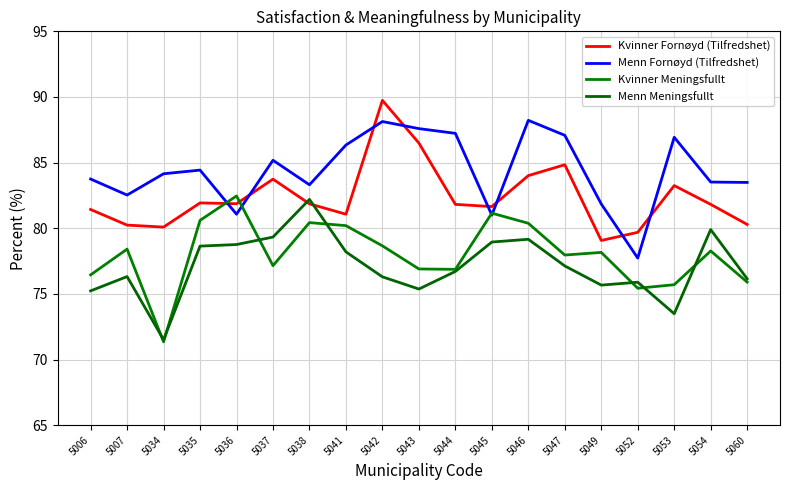

Reading left to right, transcribe all the data shown in this chart.

Kvinner Fornøyd (Tilfredshet): 81.4	80.2	80.1	81.9	81.9	83.7	81.9	81.1	89.7	86.5	81.8	81.7	84.0	84.8	79.1	79.7	83.2	81.8	80.3
Menn Fornøyd (Tilfredshet): 83.8	82.5	84.2	84.4	81.1	85.2	83.3	86.3	88.1	87.6	87.2	81.0	88.2	87.1	81.8	77.7	86.9	83.5	83.5
Kvinner Meningsfullt: 76.5	78.4	71.3	80.6	82.5	77.2	80.4	80.2	78.7	76.9	76.9	81.2	80.4	78.0	78.2	75.4	75.7	78.3	75.9
Menn Meningsfullt: 75.2	76.3	71.5	78.6	78.8	79.3	82.2	78.2	76.3	75.4	76.7	79.0	79.2	77.1	75.7	75.9	73.5	79.9	76.2